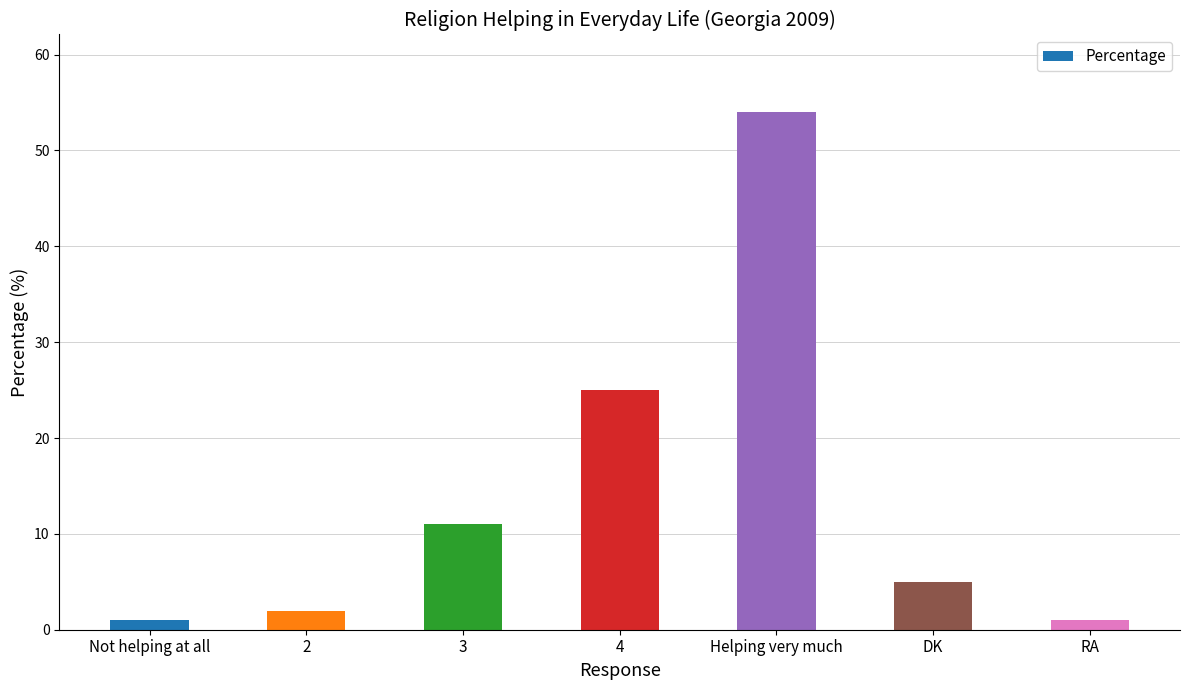

How many distinct data groups are displayed?

1